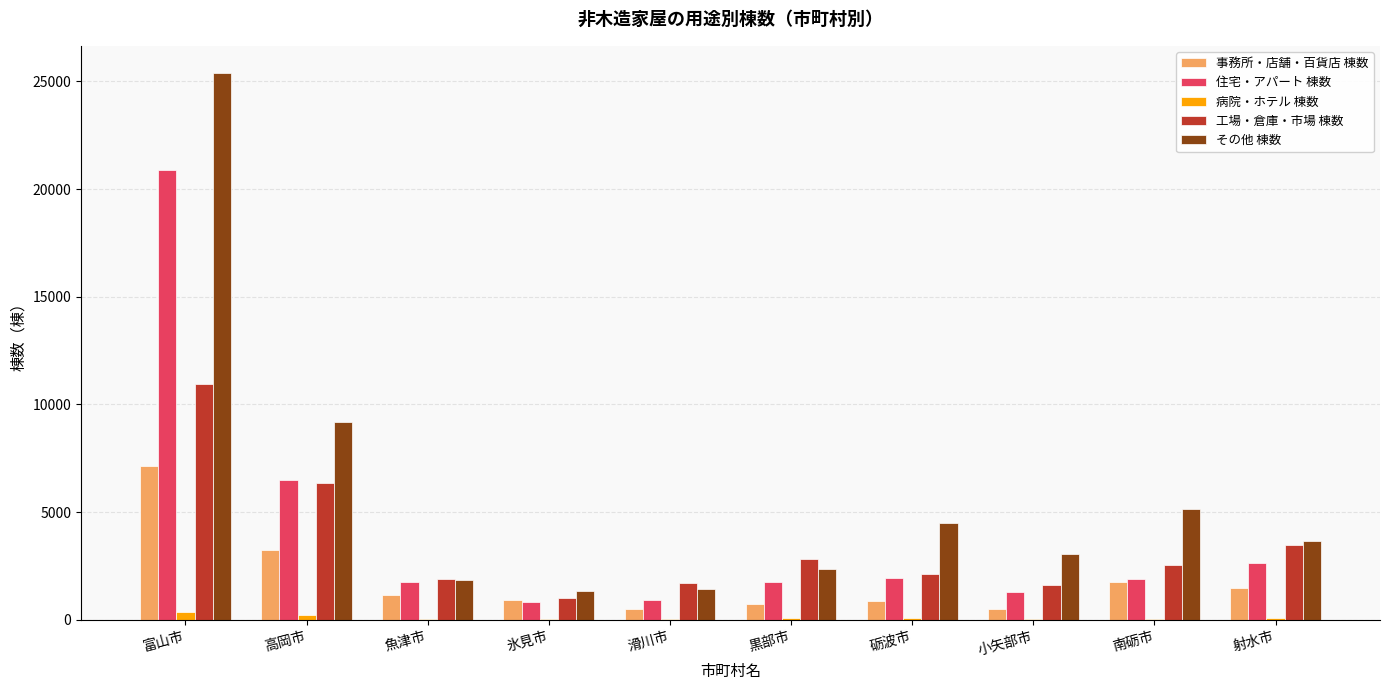

What is the maximum value for その他 棟数?

25378